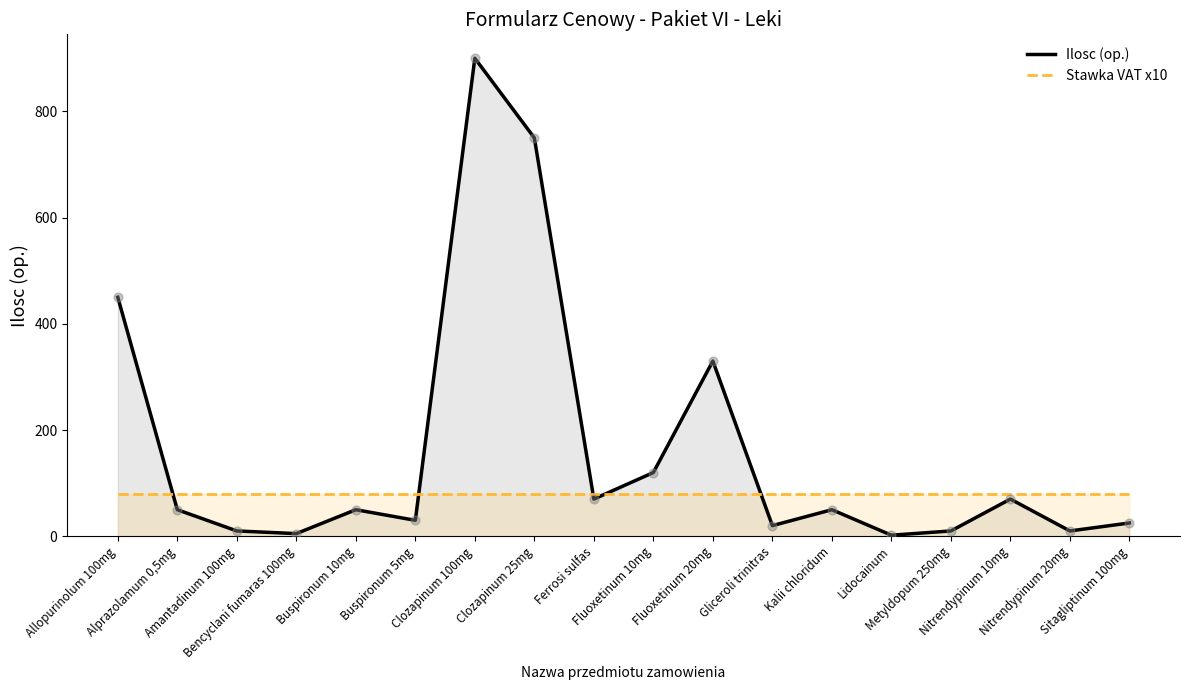

Is the value of Ilosc (op.) at Alprazolamum 0,5mg greater than the value of Stawka VAT x10 at Kalii chloridum?

No